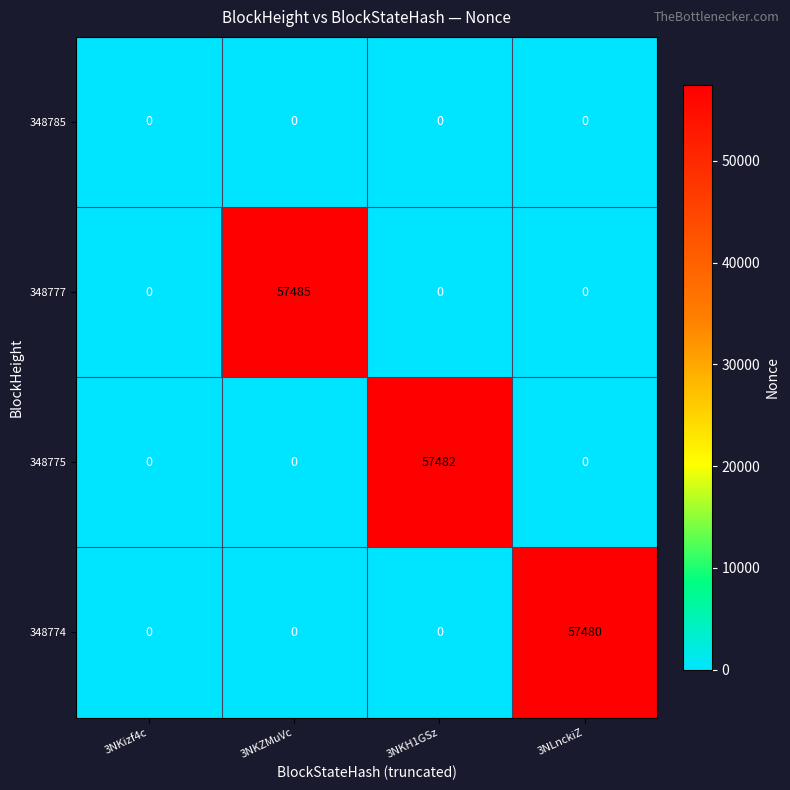

The 348775 series shows -38378 at 3NKZMuVc. True or false?

False